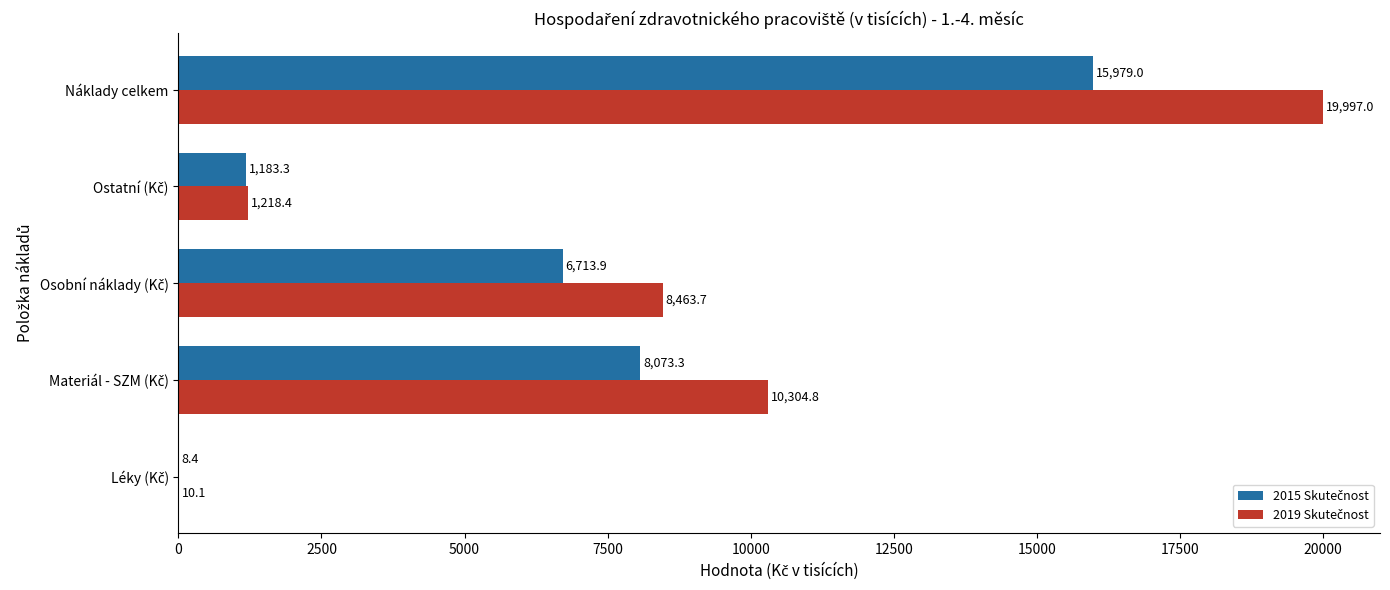

Which category has the highest value across all series?

Náklady celkem